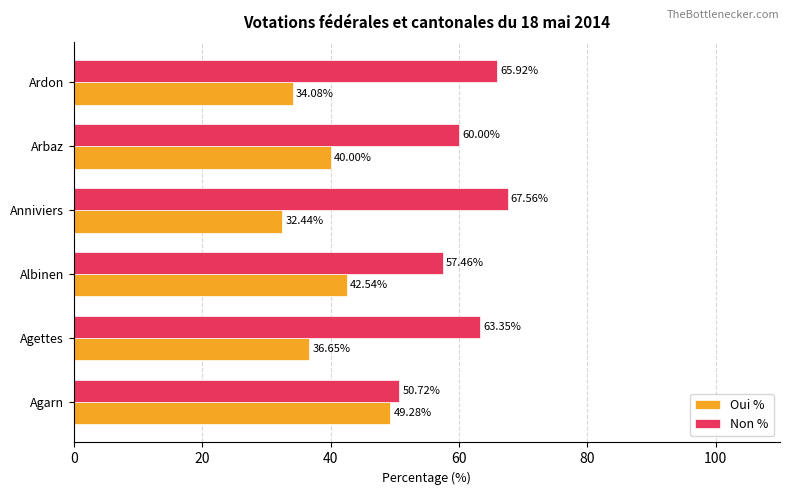

What is the difference between the highest and lowest values at Agettes?

26.7